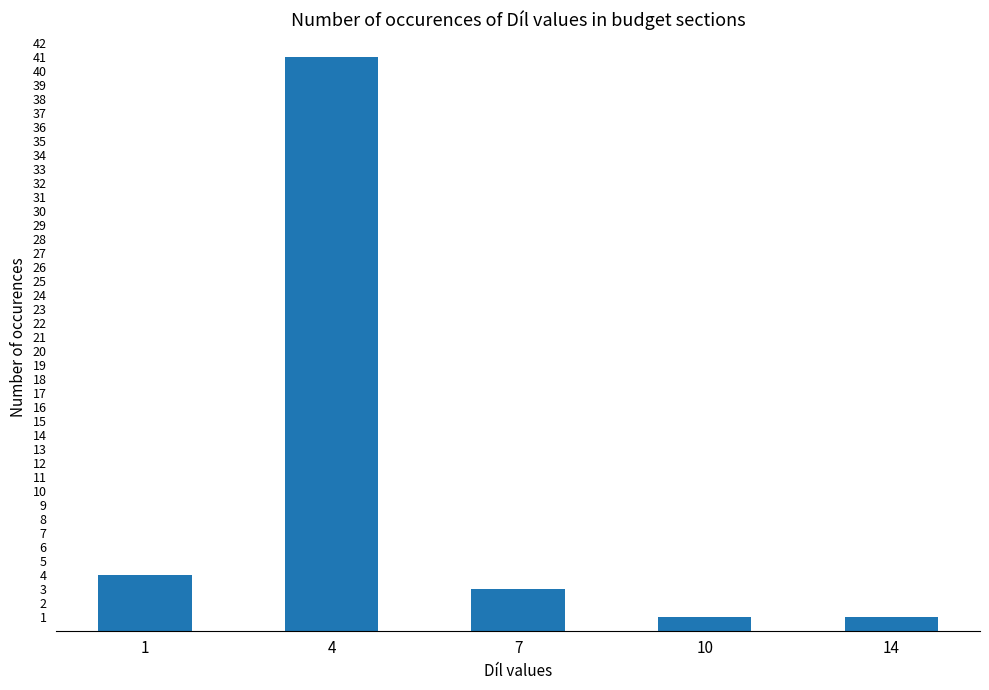

What is the value of the 2nd bar from the left?

41